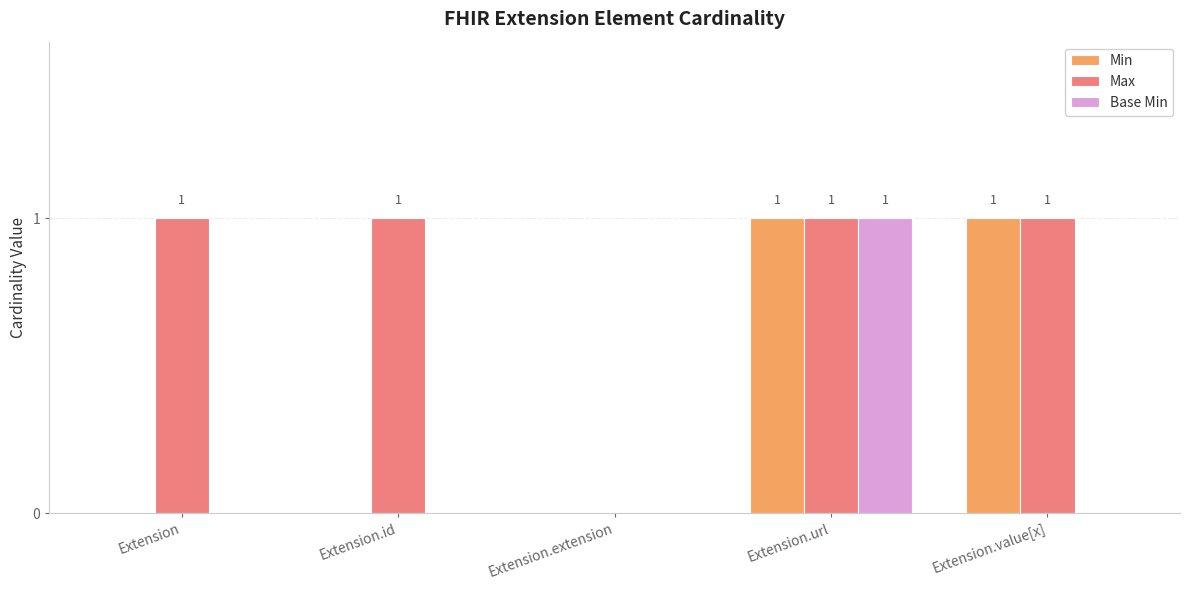

How many series are shown in this chart?

3